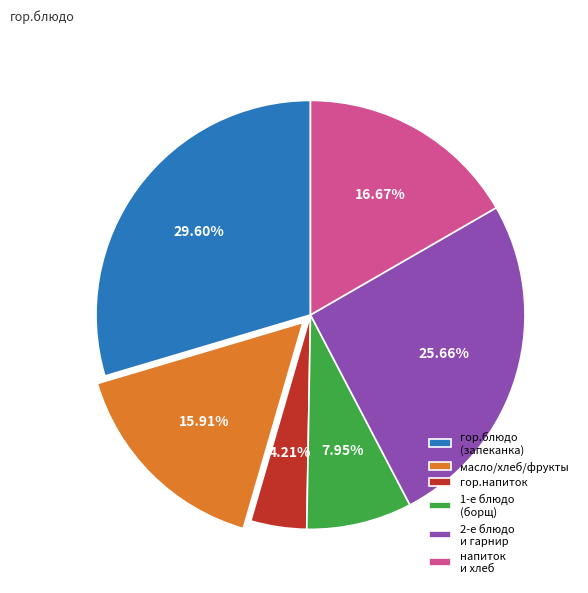

What is the smallest slice in the pie chart?

гор.напиток